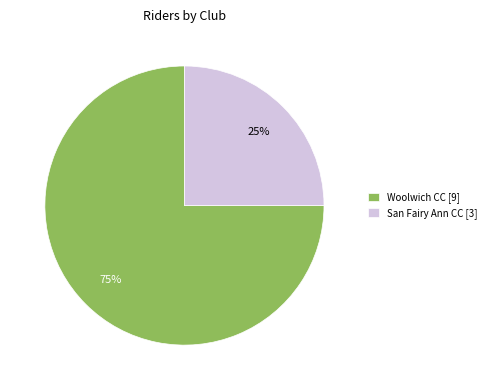

Do Woolwich CC [9] and San Fairy Ann CC [3] together represent more than half of the pie?

Yes